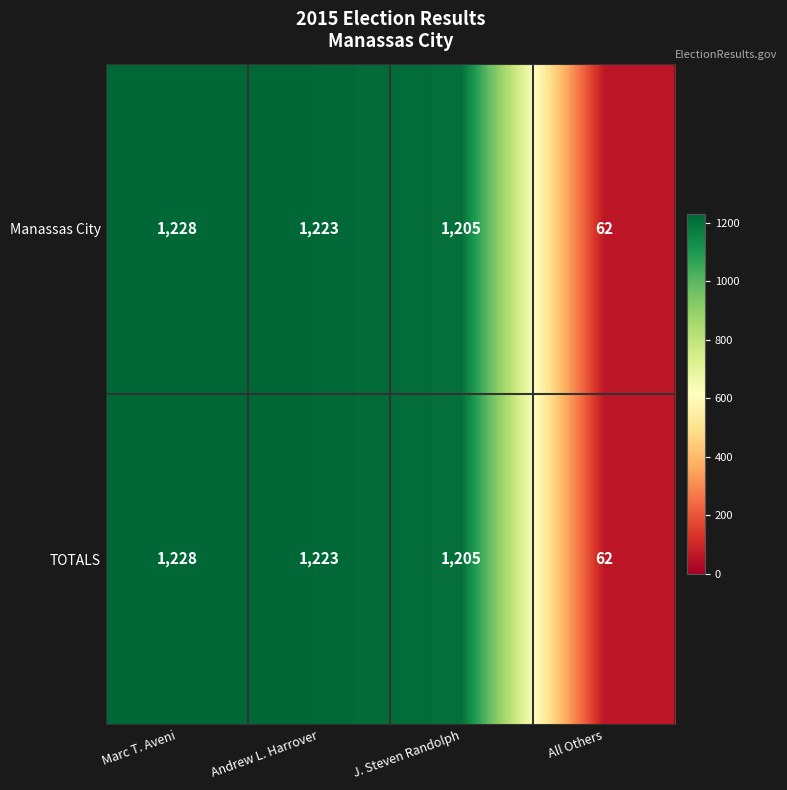

What is the minimum value for TOTALS?

62